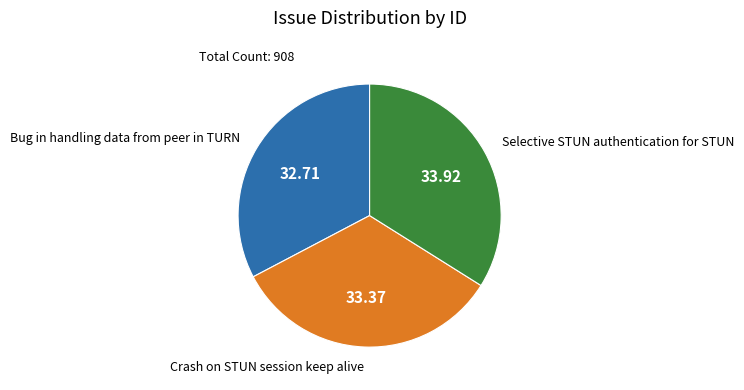

Between Bug in handling data from peer in TURN and Crash on STUN session keep alive, which is larger?

Crash on STUN session keep alive